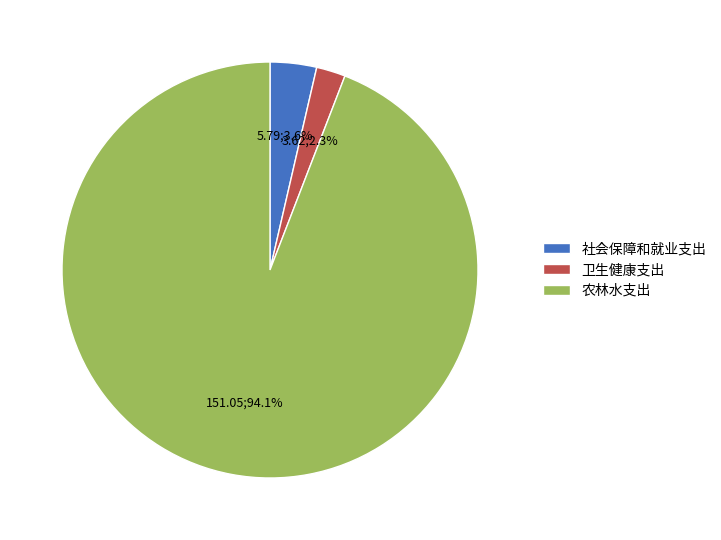

Is 卫生健康支出 the majority of the pie?

No